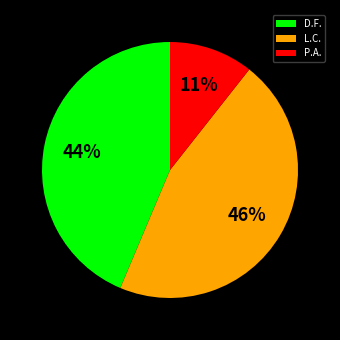

Does D.F. represent more than half of the total?

No